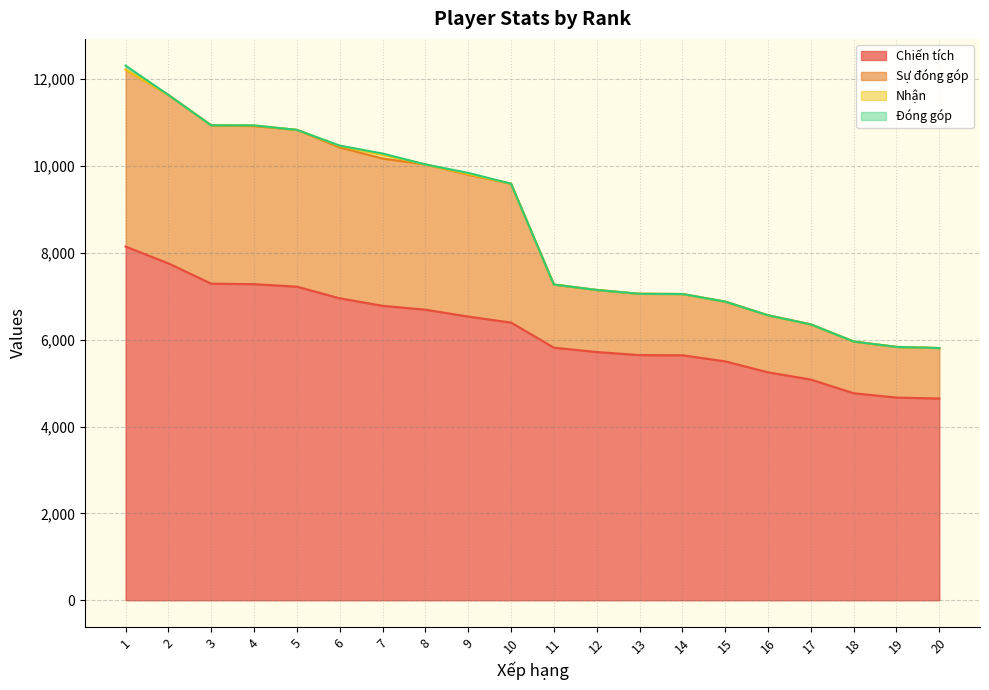

What is the highest value of the Chiến tích series?

8142